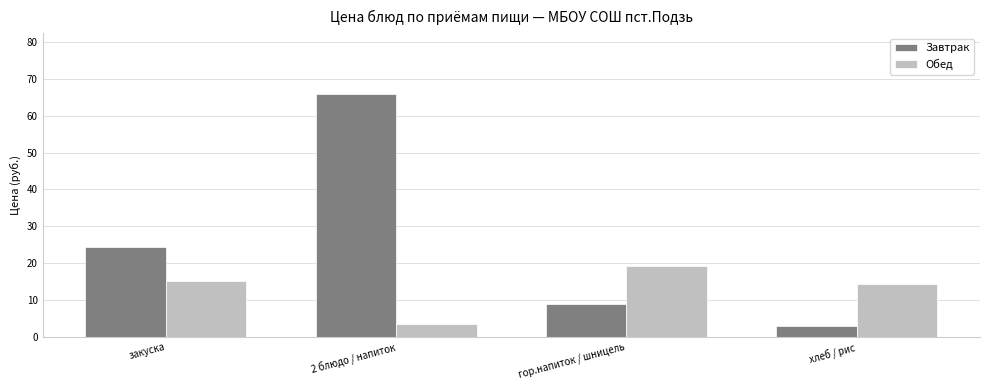

Which category has the lowest value in the Обед series?

2 блюдо / напиток